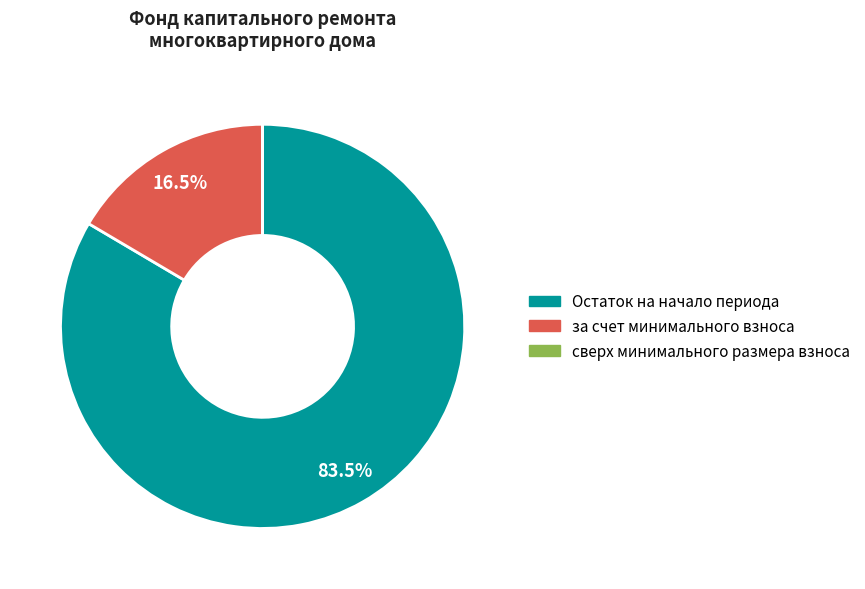

Is there a majority slice in this chart?

Yes